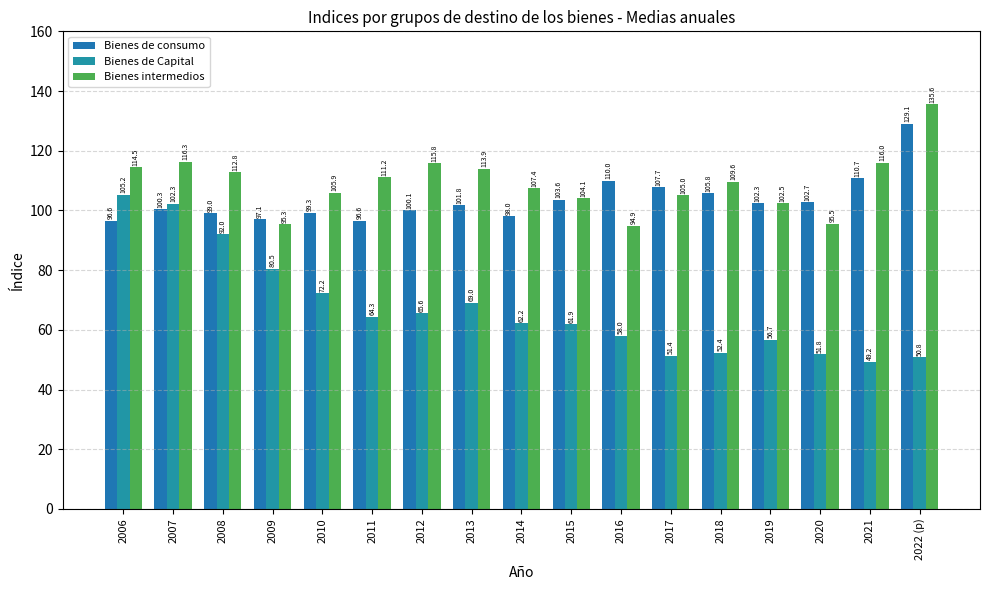

Are the bars horizontal?

No